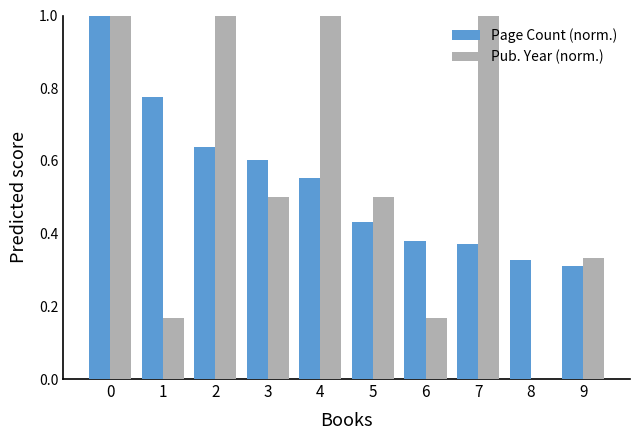

Is it true that Pub. Year (norm.) equals 1.7 at 4?

False